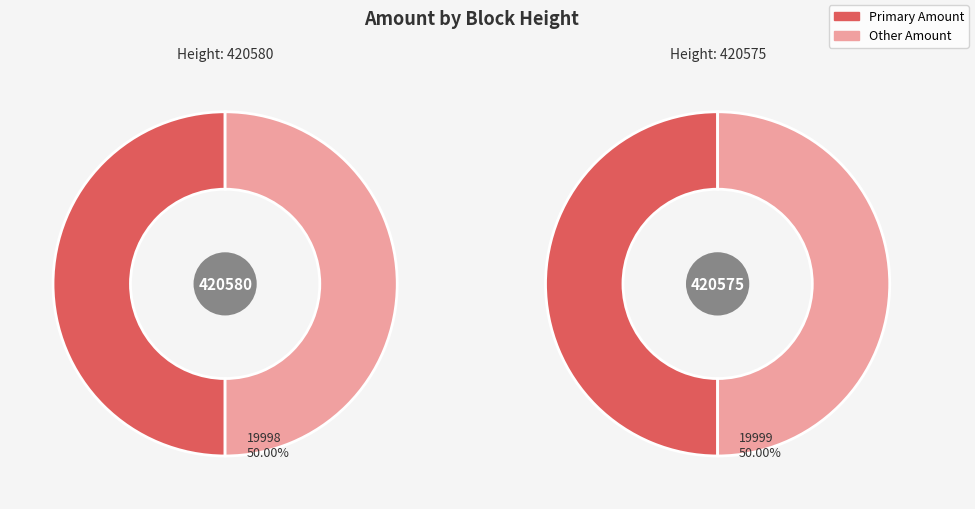

True or false: 420580 accounts for 38% of the total.

False